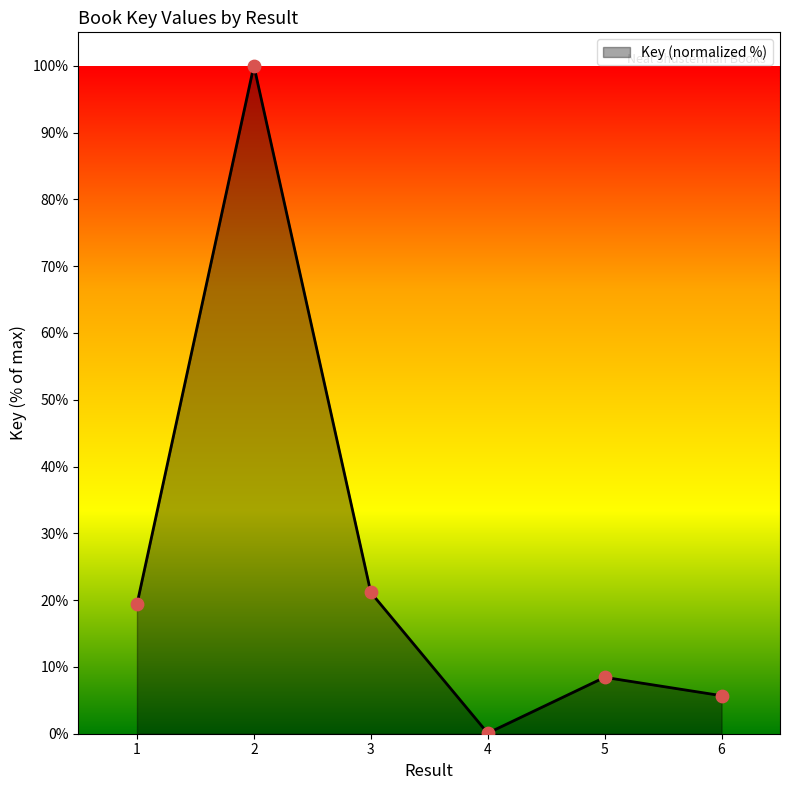

What is the maximum value for Key (normalized %)?

99.7